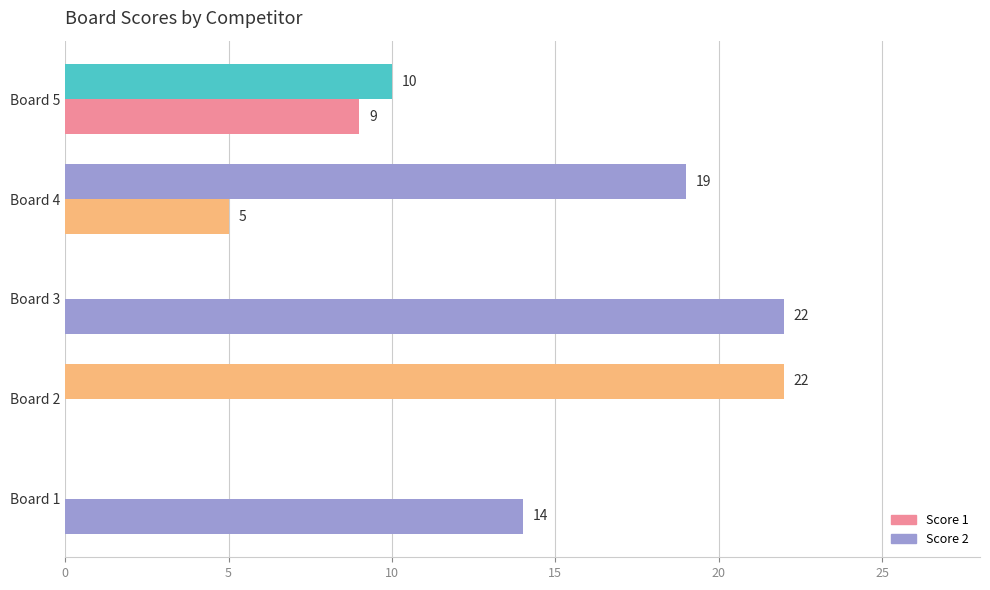

What is the maximum value shown in the chart?

22